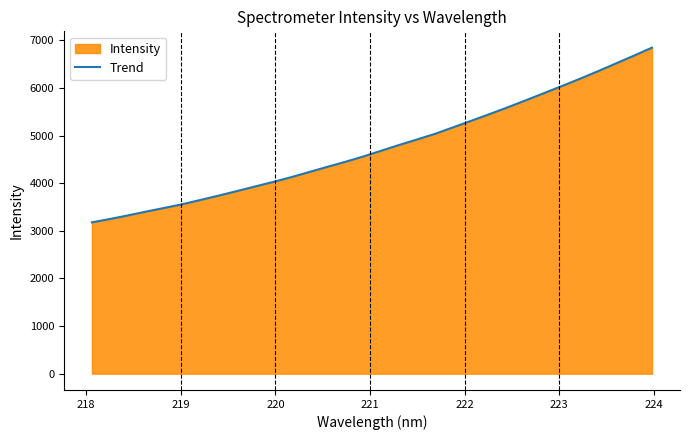

What is the smallest value displayed?

3178.8